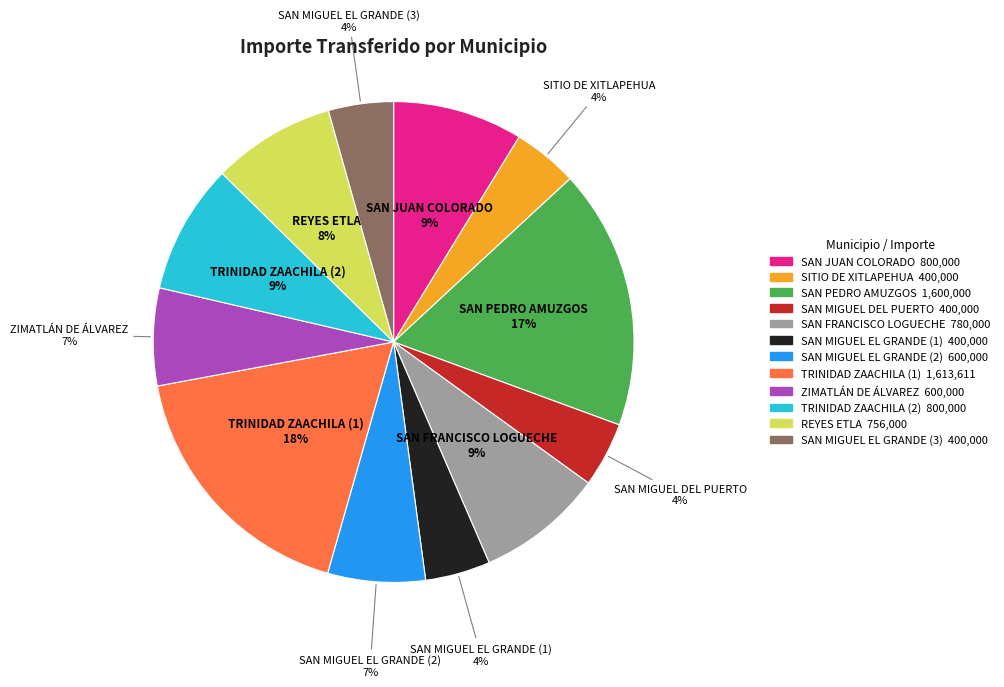

Is SAN MIGUEL EL GRANDE (1) the majority of the pie?

No